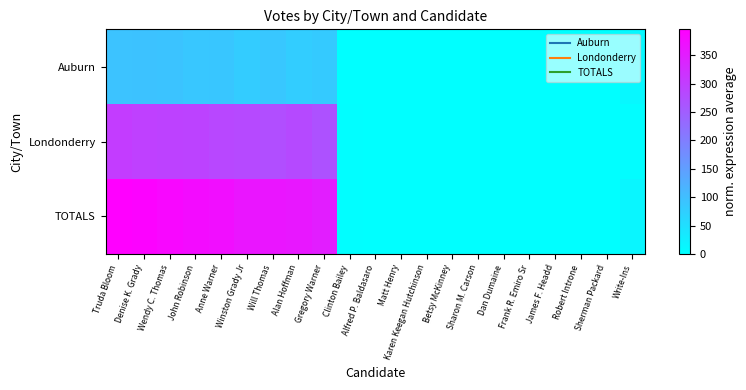

What is the spread (max minus min) of values at John Robinson?

291